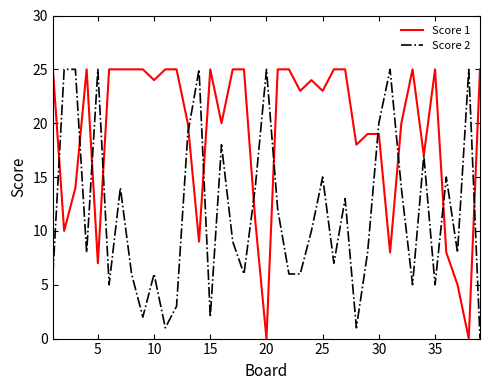

What is the maximum value shown in the chart?

25